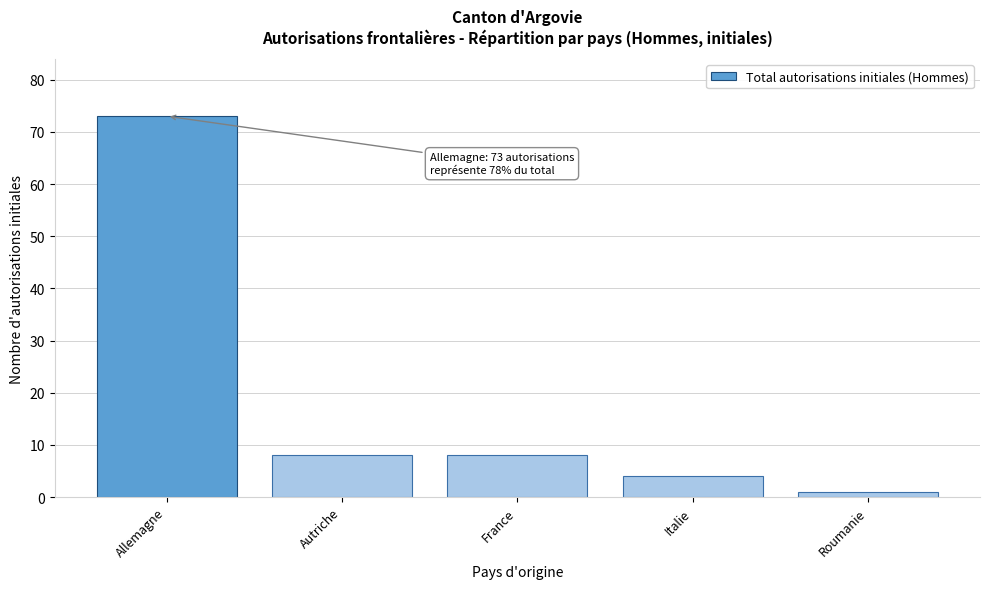

Reading left to right, extract all data points from this chart.

Allemagne=73	Autriche=8	France=8	Italie=4	Roumanie=1